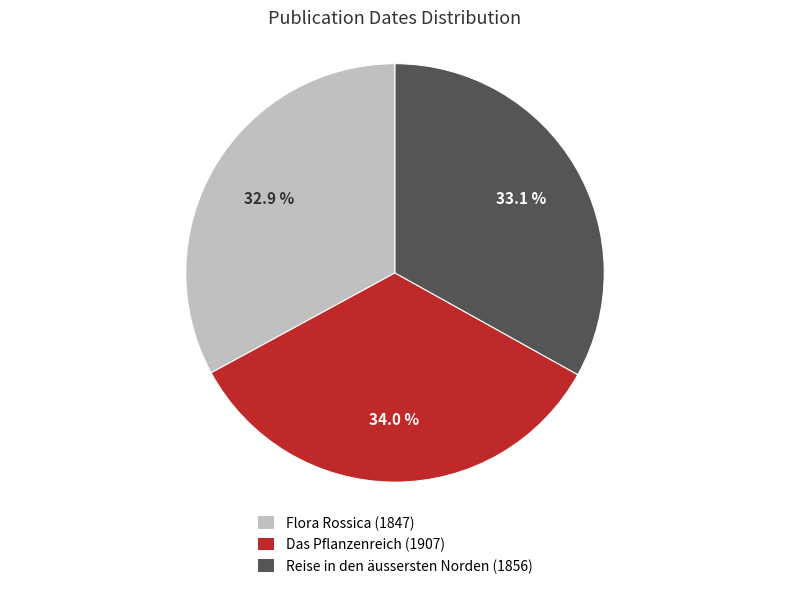

What percentage is the Reise in den äussersten Norden (1856) slice, to the nearest percent?

33%